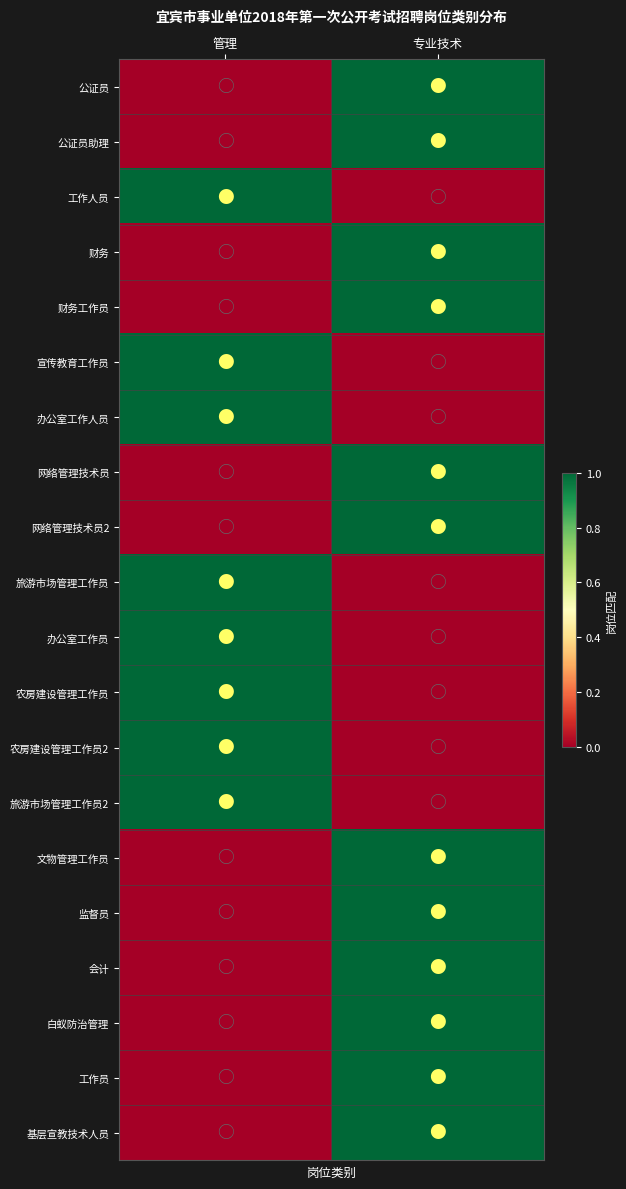

Reading right to left, transcribe all the data shown in this chart.

公证员: 专业技术=1	管理=0
公证员助理: 专业技术=1	管理=0
工作人员: 专业技术=0	管理=1
财务: 专业技术=1	管理=0
财务工作员: 专业技术=1	管理=0
宣传教育工作员: 专业技术=0	管理=1
办公室工作人员: 专业技术=0	管理=1
网络管理技术员: 专业技术=1	管理=0
网络管理技术员2: 专业技术=1	管理=0
旅游市场管理工作员: 专业技术=0	管理=1
办公室工作员: 专业技术=0	管理=1
农房建设管理工作员: 专业技术=0	管理=1
农房建设管理工作员2: 专业技术=0	管理=1
旅游市场管理工作员2: 专业技术=0	管理=1
文物管理工作员: 专业技术=1	管理=0
监督员: 专业技术=1	管理=0
会计: 专业技术=1	管理=0
白蚁防治管理: 专业技术=1	管理=0
工作员: 专业技术=1	管理=0
基层宣教技术人员: 专业技术=1	管理=0